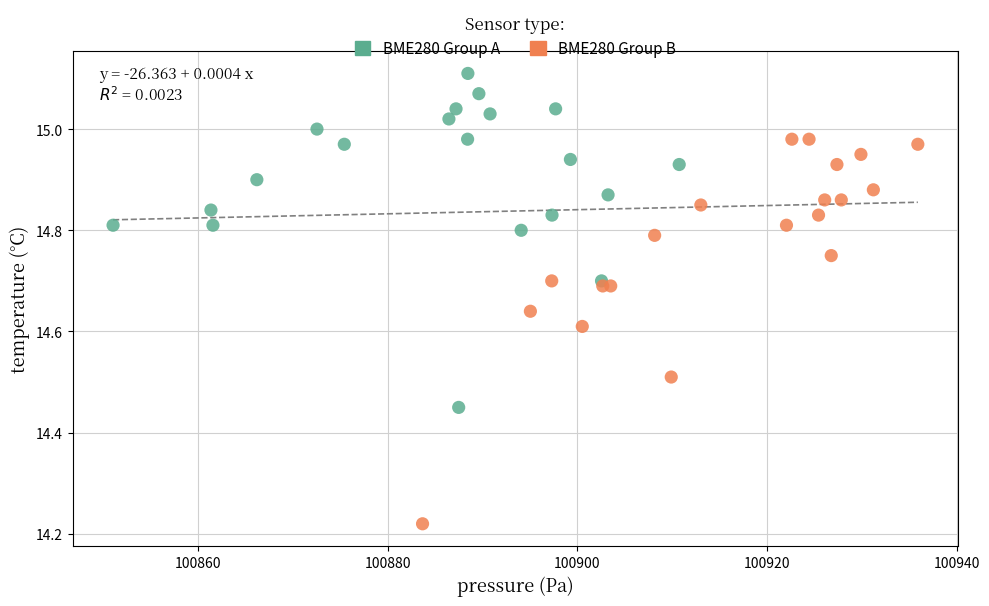

What are all the series names shown in the legend?

BME280 Group A, BME280 Group B